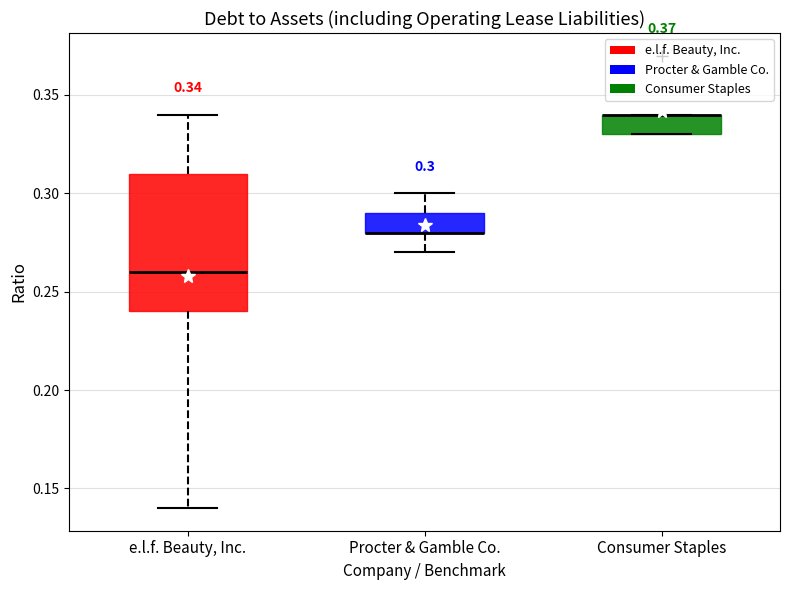

Which box is the tallest, from its lower edge to its upper edge?

e.l.f. Beauty, Inc.